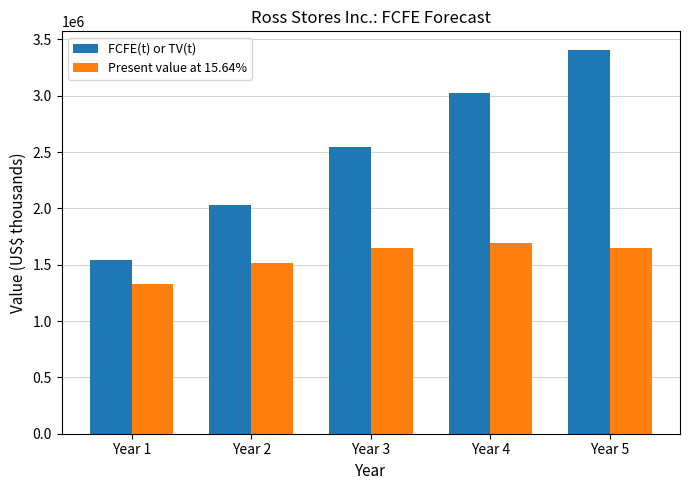

At which category does the chart reach its minimum across all series?

Year 1